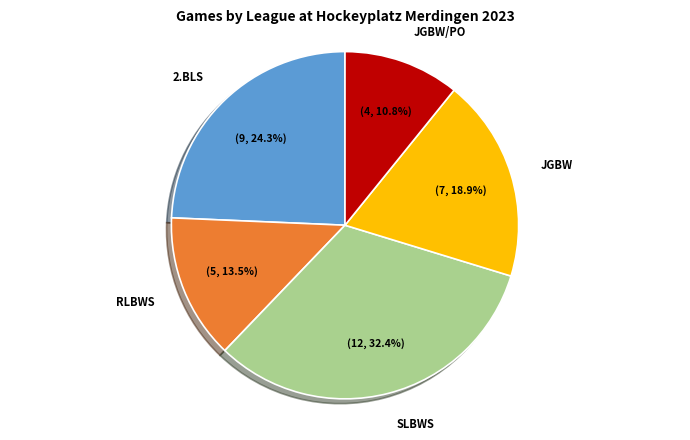

The RLBWS slice represents 1% of the pie. True or false?

False